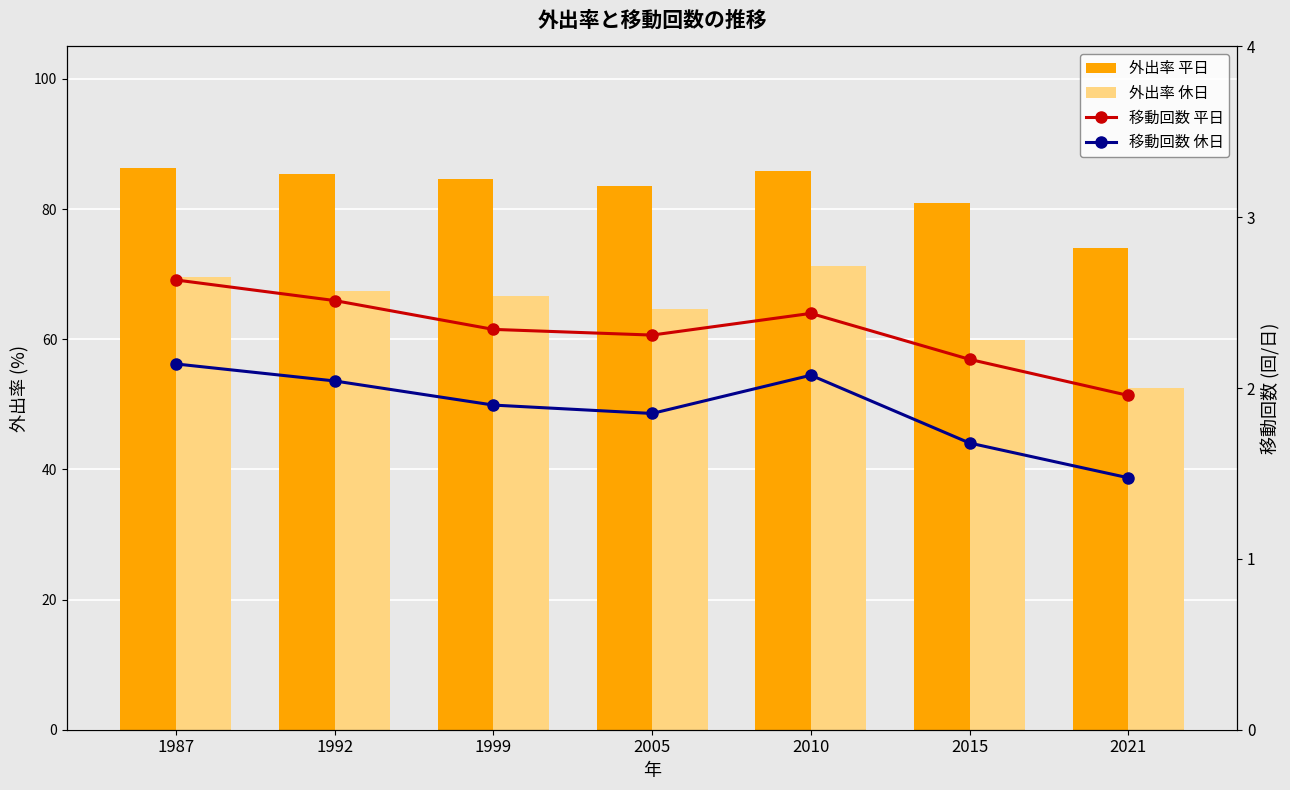

What is the approximate value of 外出率 休日 at 2015?

59.9